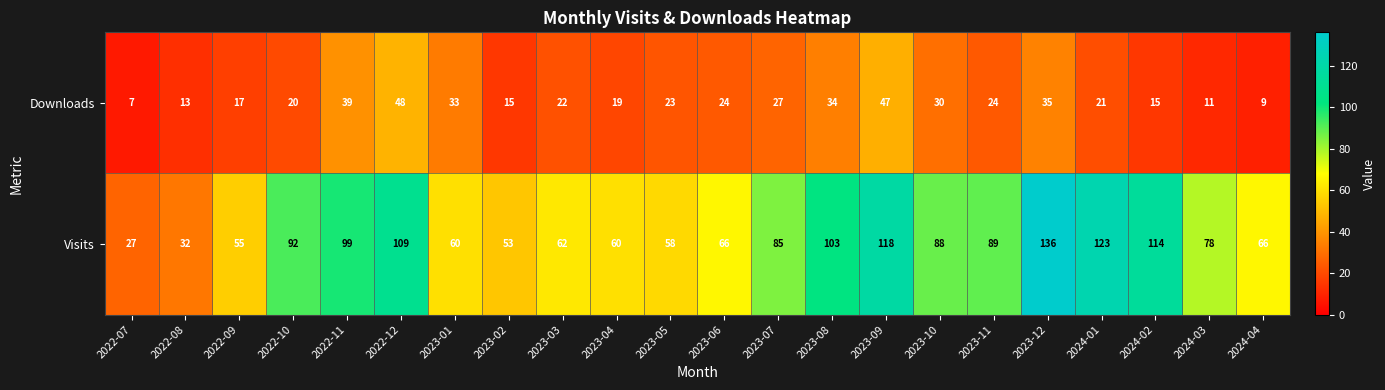

At which label is Visits closest to 81?

2024-03